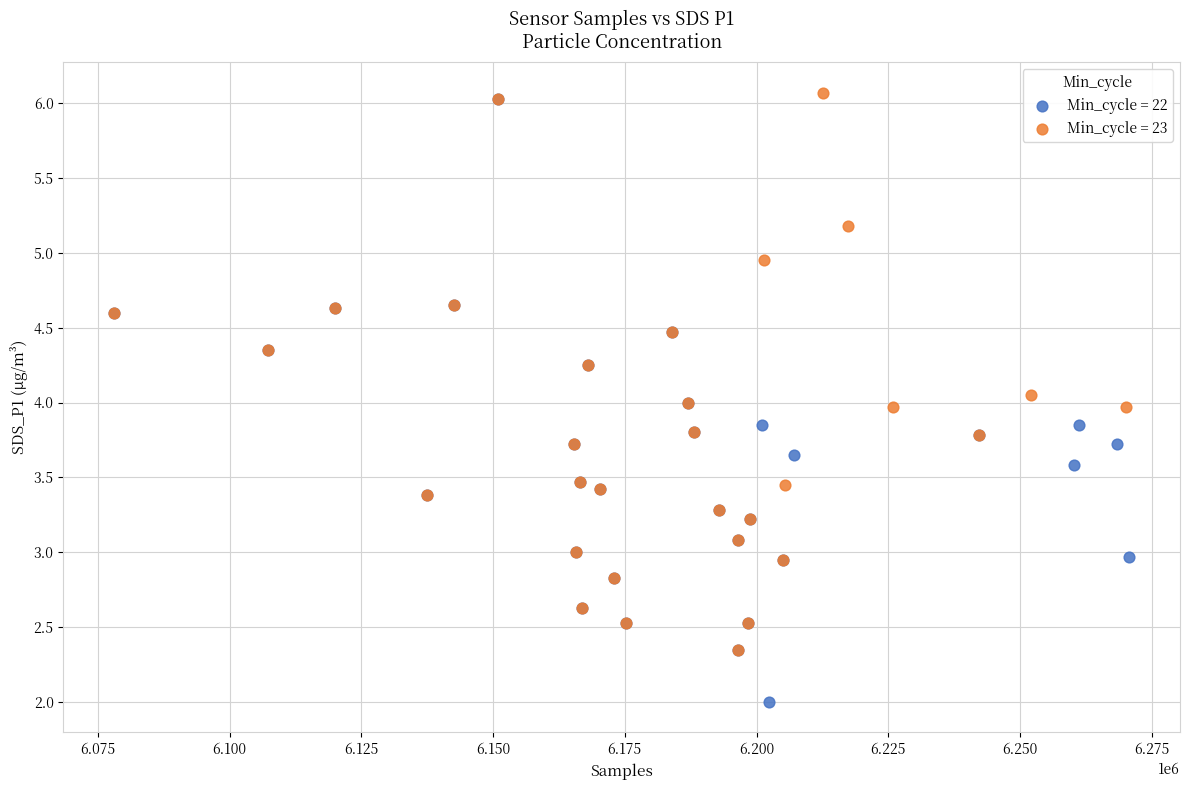

Which series reaches the minimum Y coordinate?

Min_cycle = 22